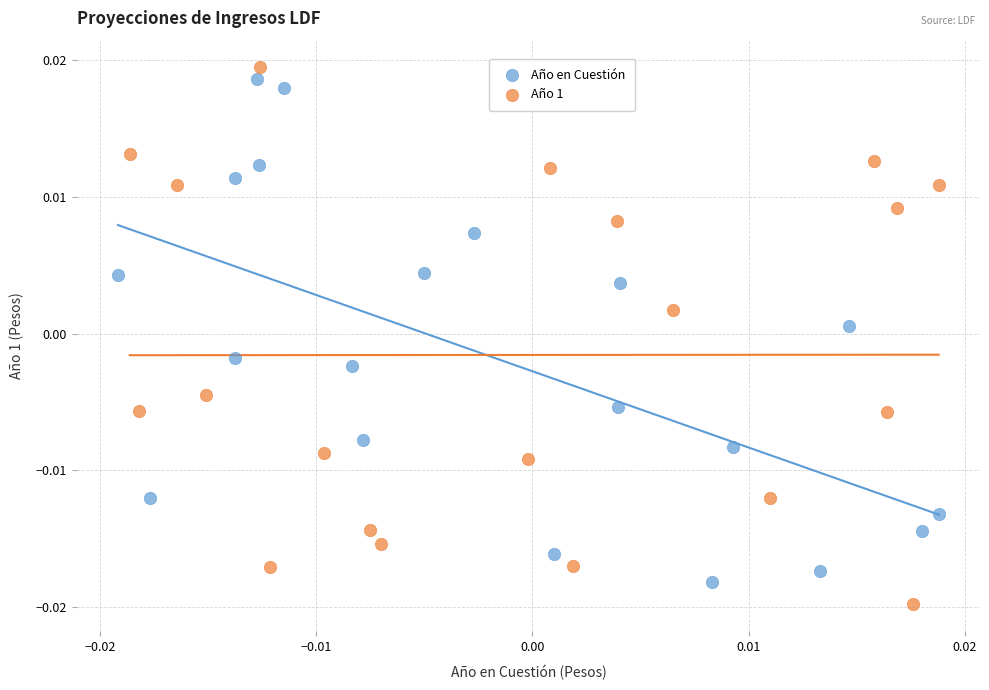

What are all the series names shown in the legend?

Año en Cuestión, Año 1